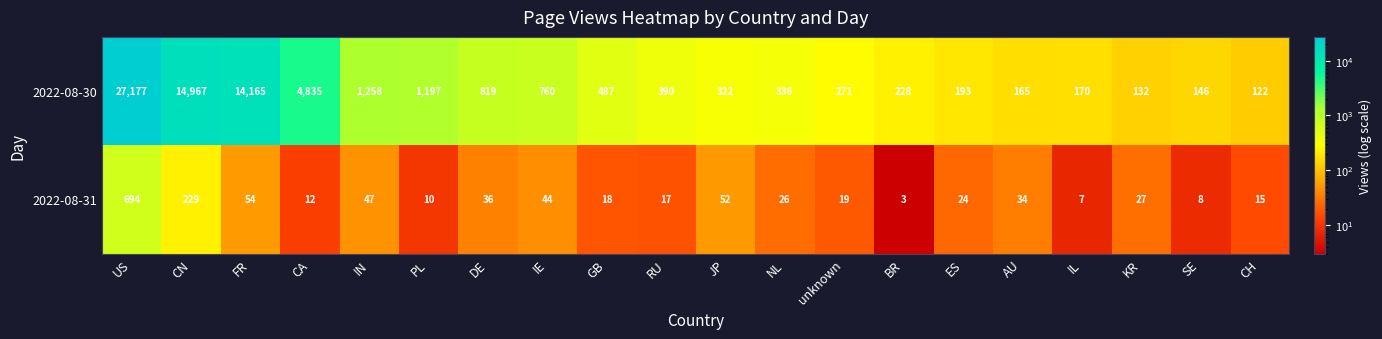

What is the approximate value of 2022-08-30 at US?

27177